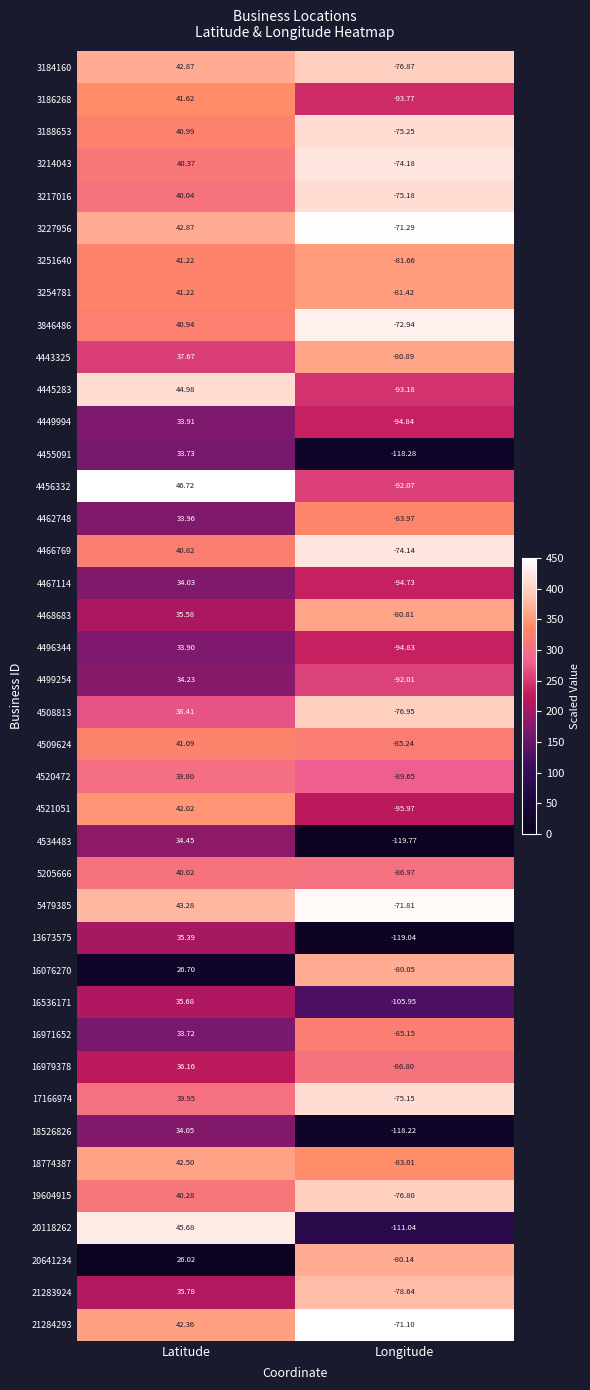

At which category does the chart reach its peak across all series?

Latitude